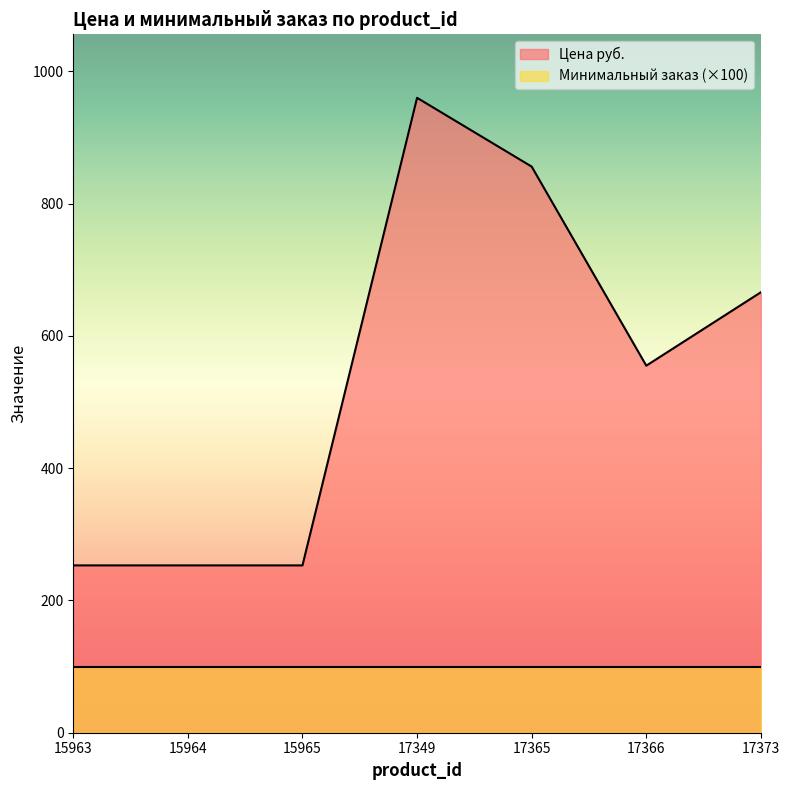

What is the sum of all values?

3796